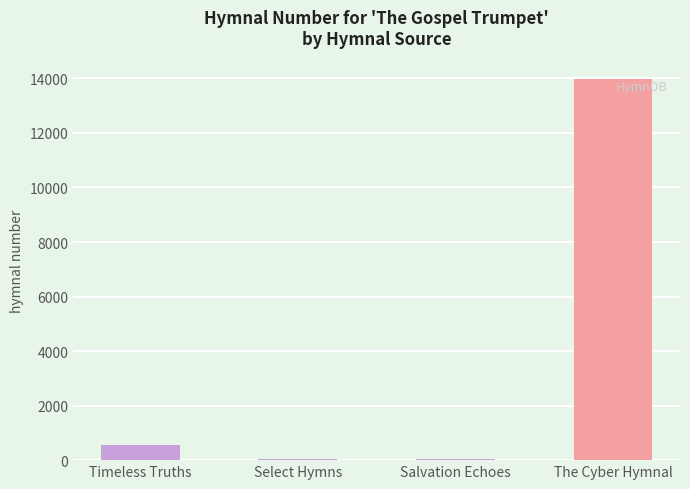

What is the greatest value displayed?

13961